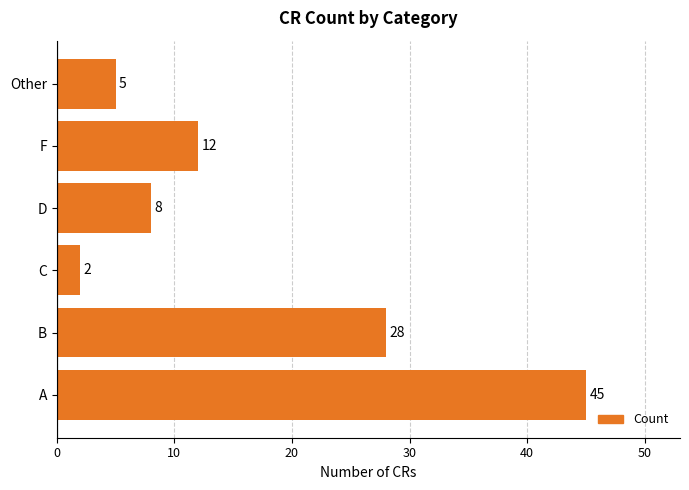

The chart shows a value of 28 at B. True or false?

True